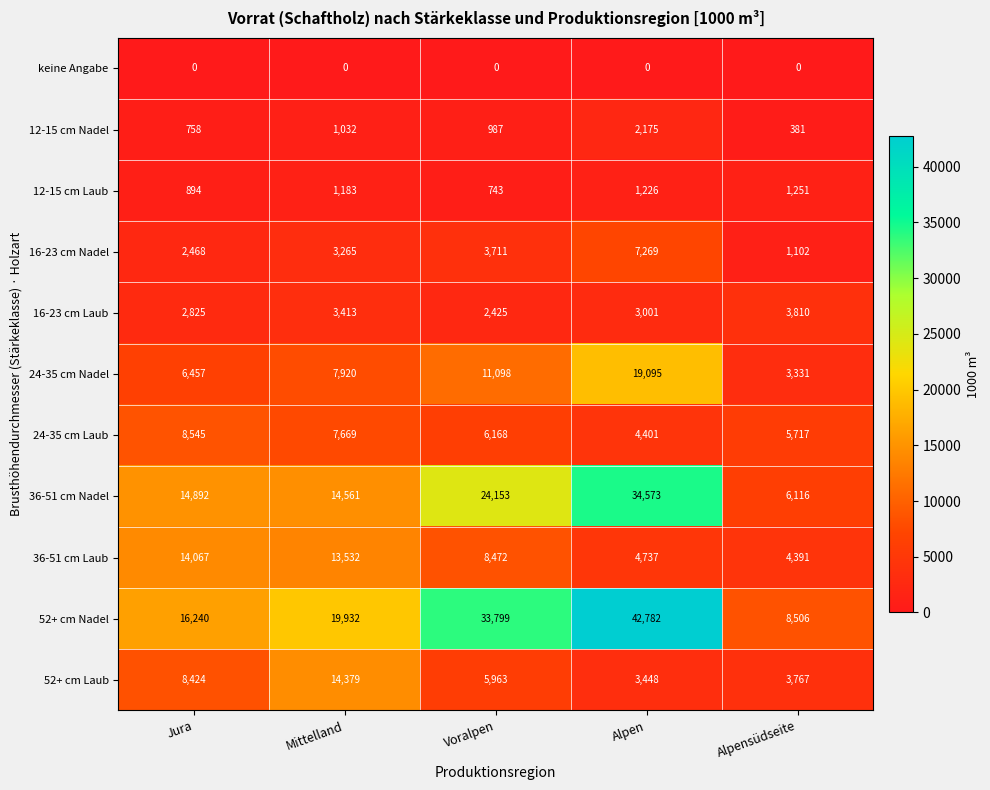

What is the total value across all series at Mittelland?

86886